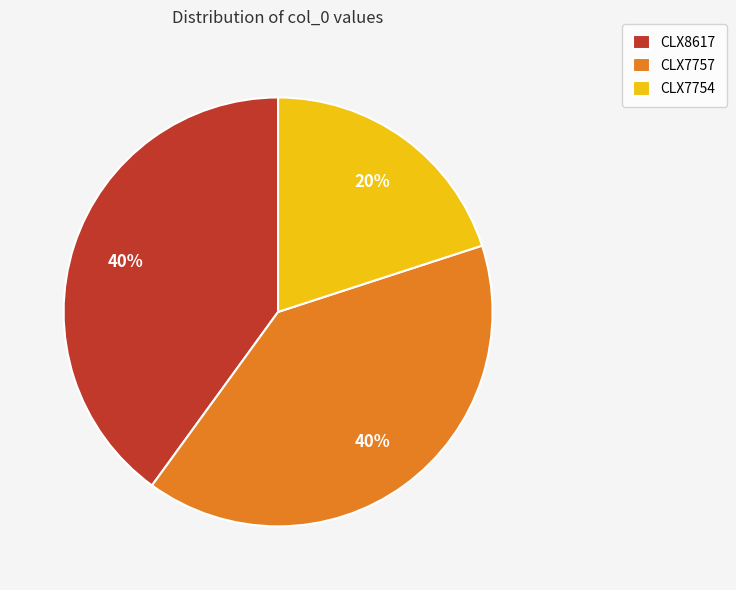

To the nearest percent, what portion does CLX7754 represent?

20%